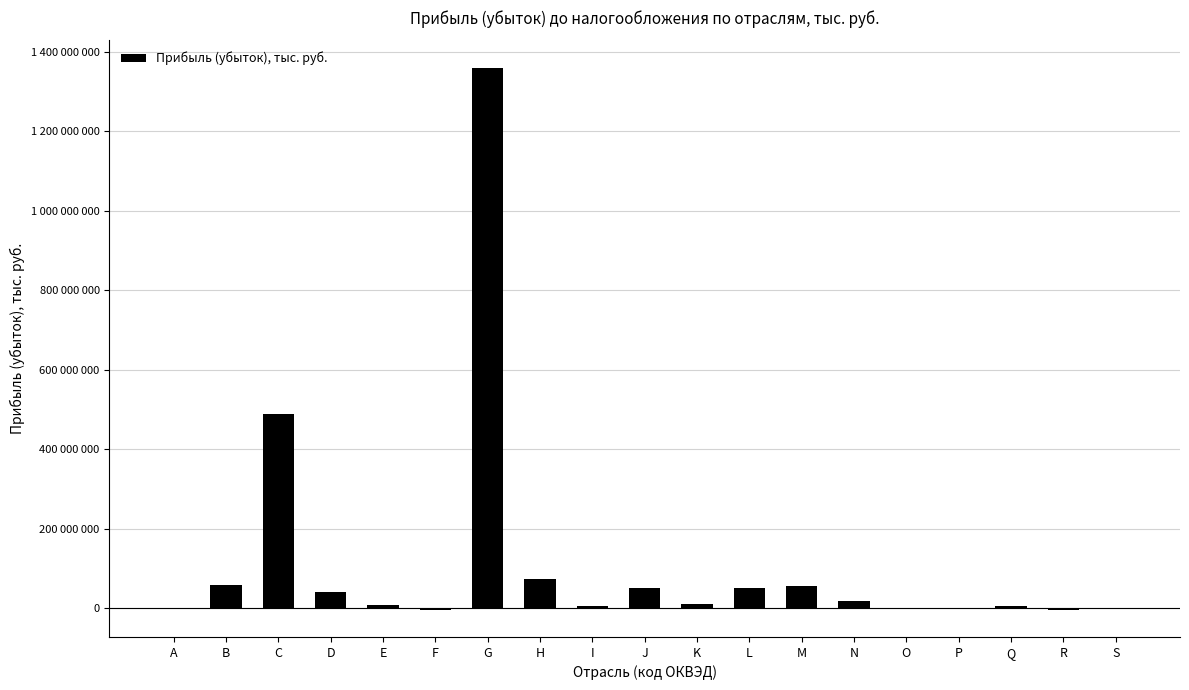

Does the chart contain stacked bars?

No